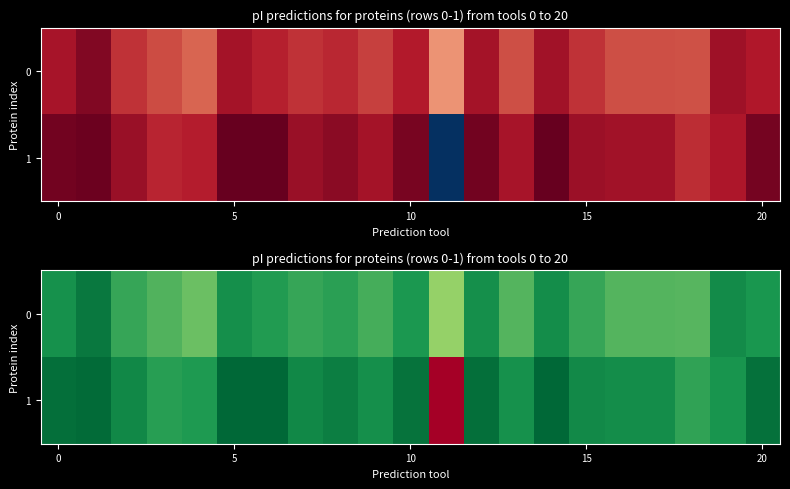

How many values in the 1 series exceed 4?

20